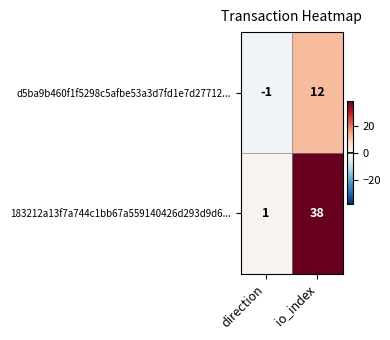

What is the spread (max minus min) of values at io_index?

26